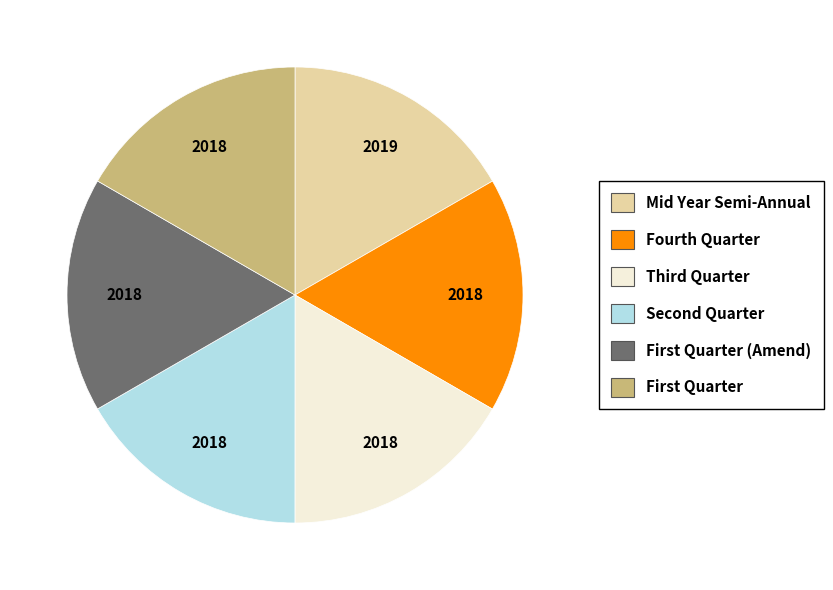

Is there any slice that represents more than half of the pie?

No